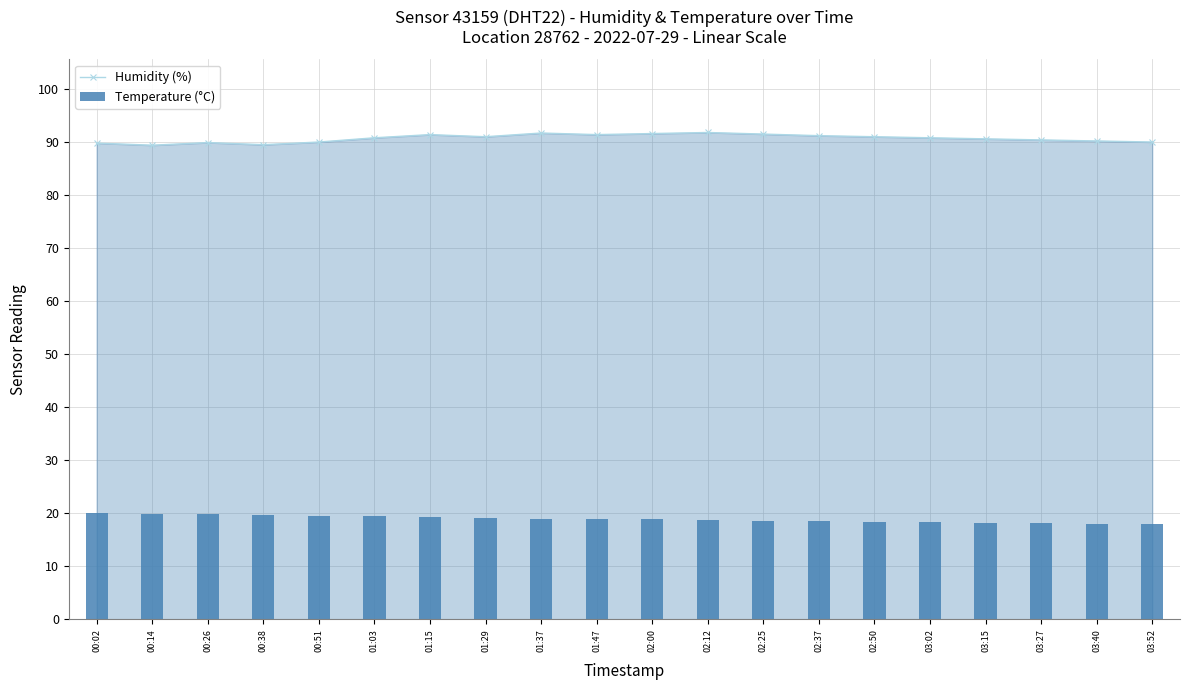

How many data points in Humidity (%) are less than 90?

4